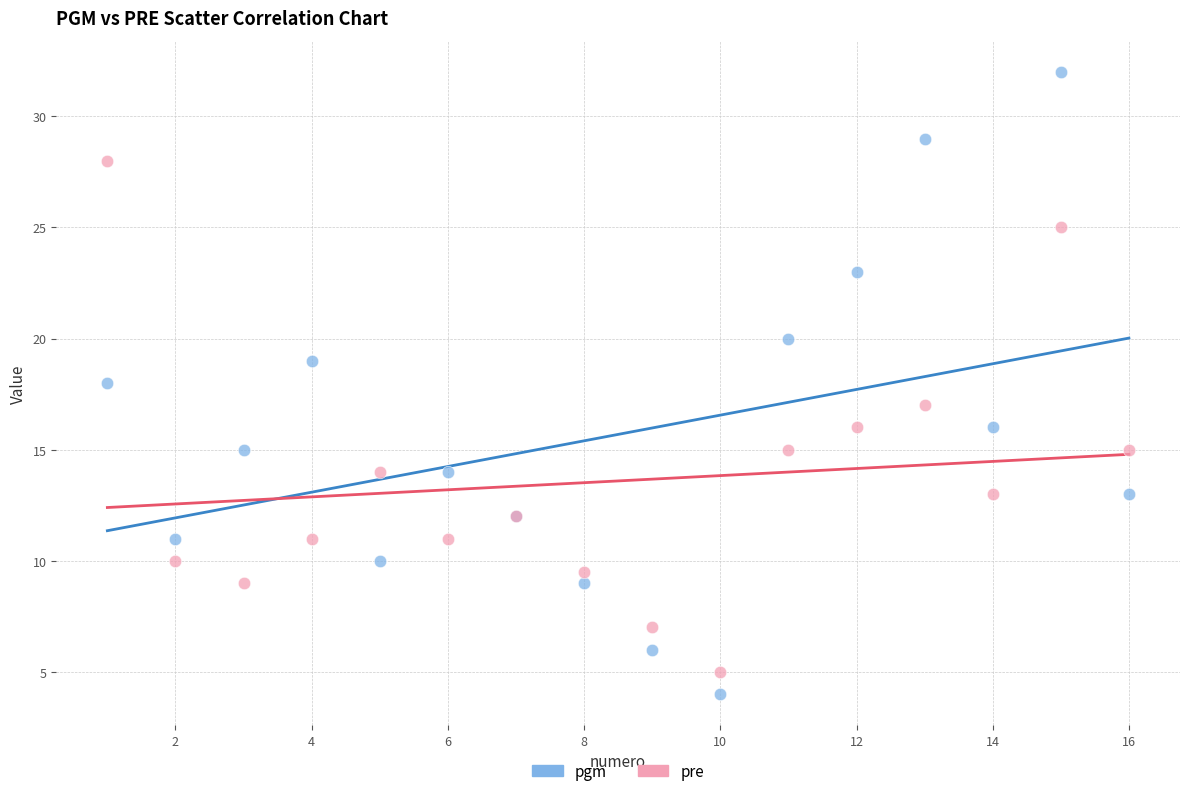

What is the X range (max minus min) for the scatter plot?

15.0